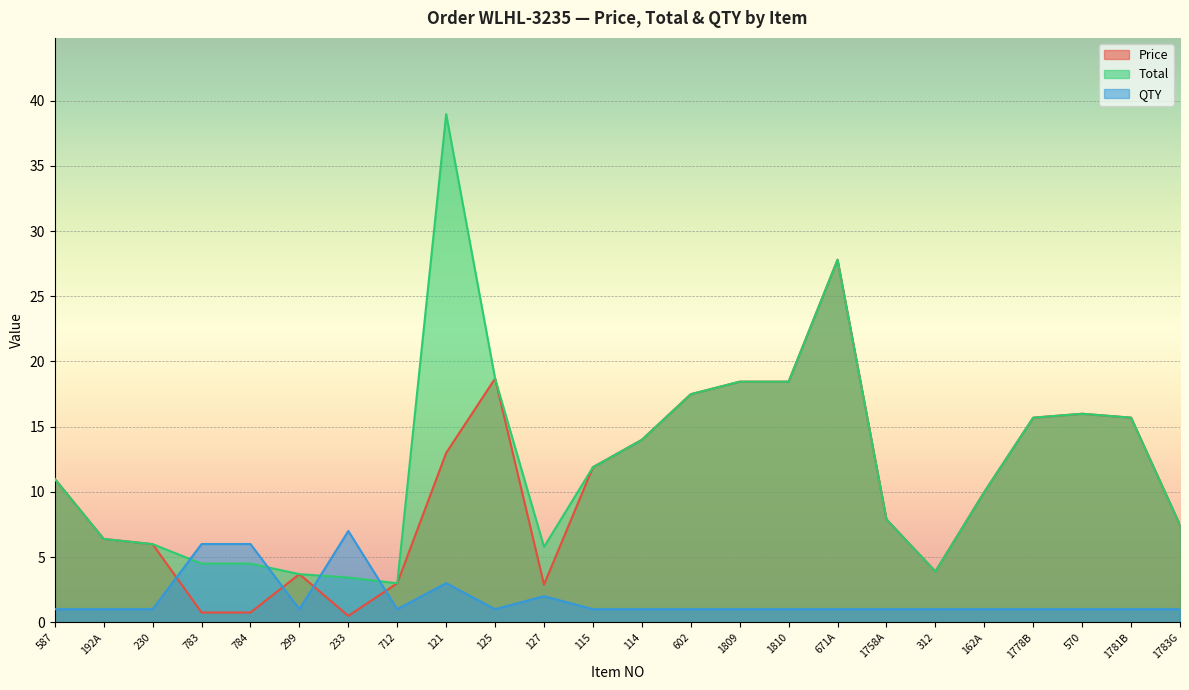

The value of QTY at 233 is 12.3. True or false?

False